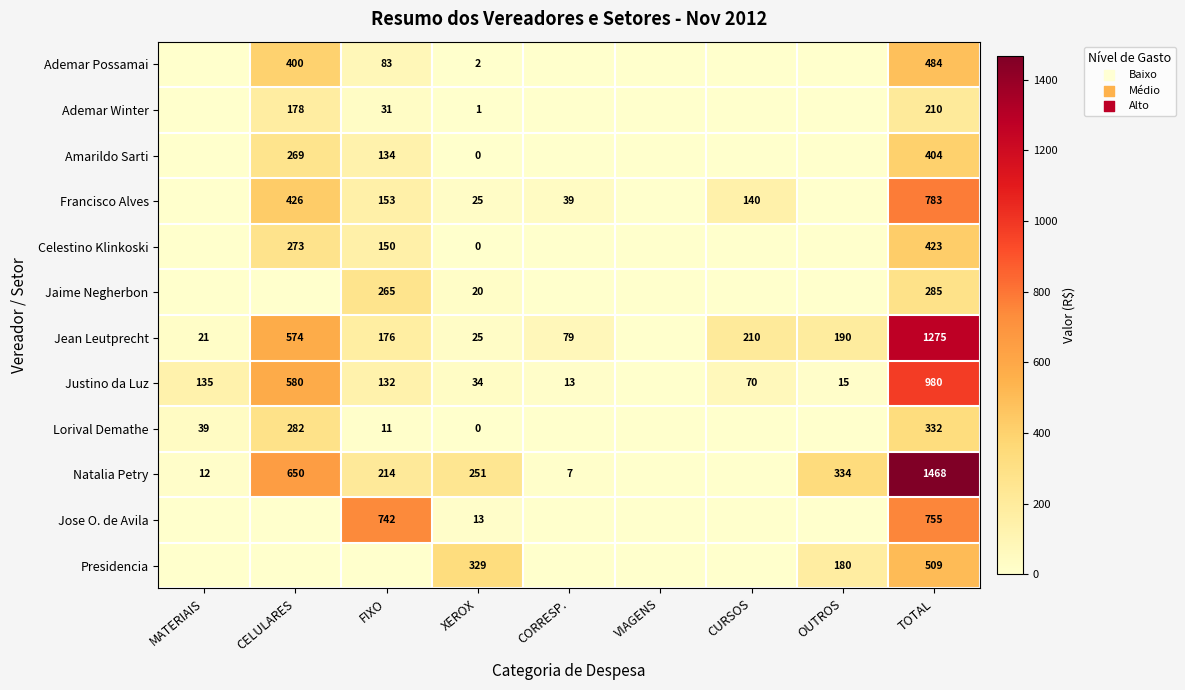

The Presidencia series shows 520.4 at XEROX. True or false?

False